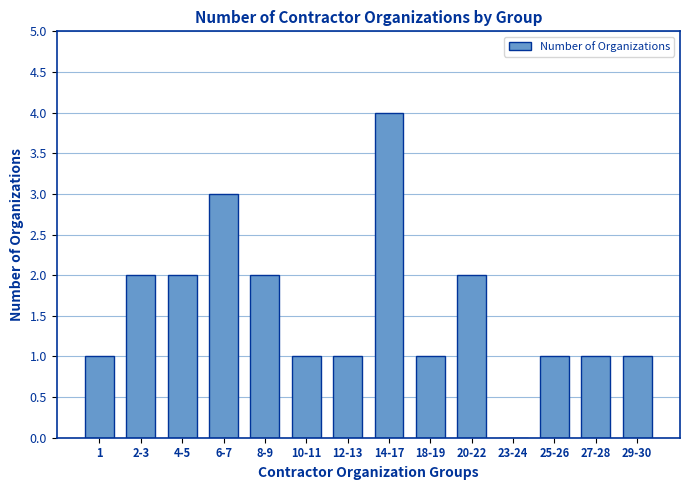

Reading left to right, list all the values displayed in this chart.

1=1	2-3=2	4-5=2	6-7=3	8-9=2	10-11=1	12-13=1	14-17=4	18-19=1	20-22=2	23-24=0	25-26=1	27-28=1	29-30=1